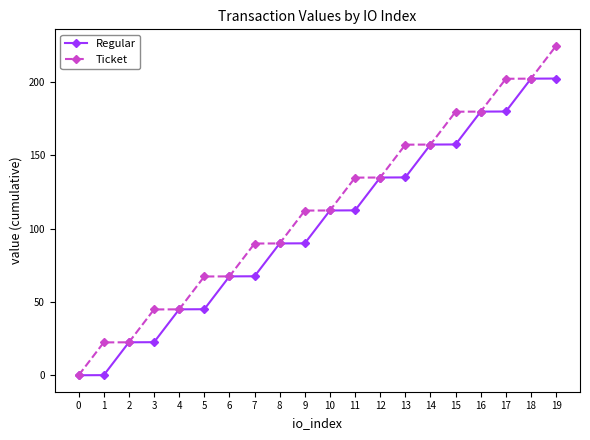

The value of Ticket at 14 is 48.8. True or false?

False